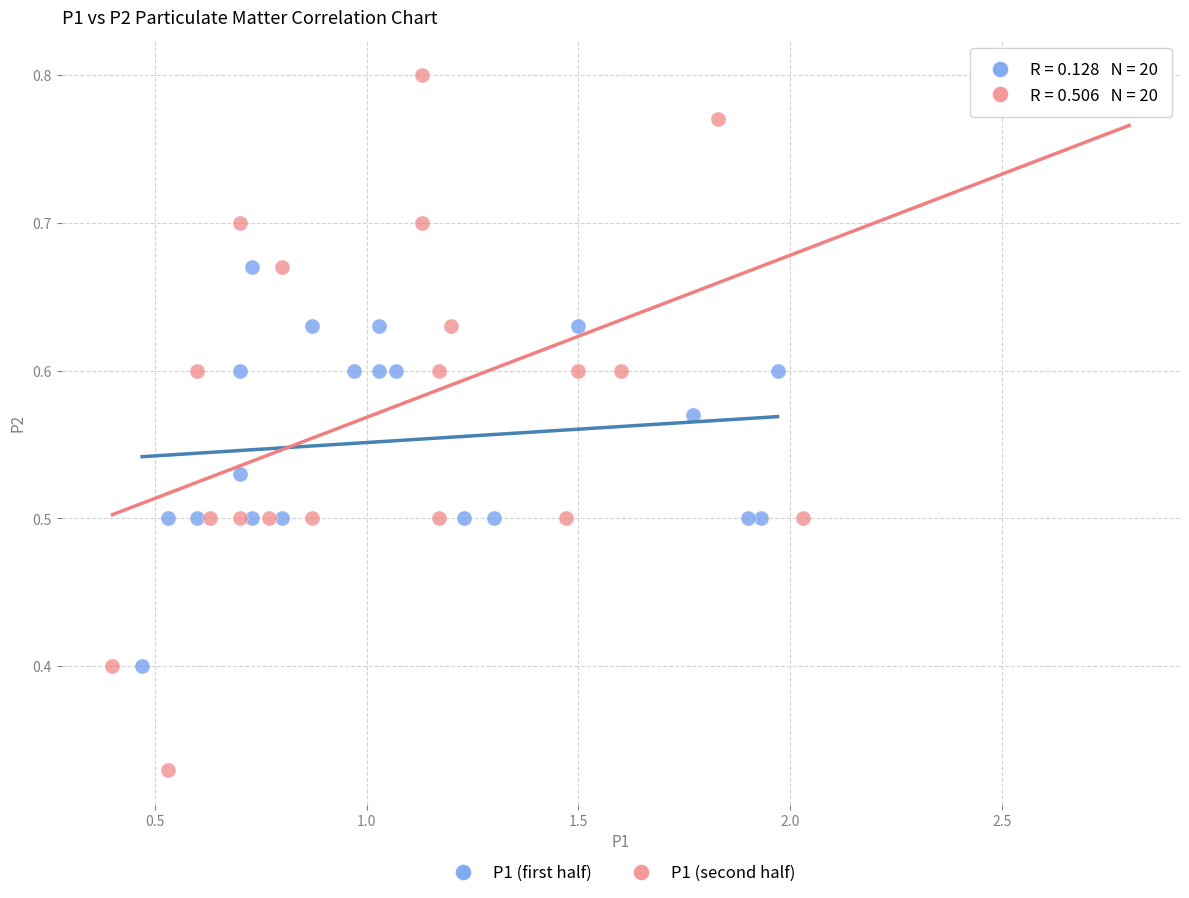

What are all the series names shown in the legend?

P1 (first half), P1 (second half)